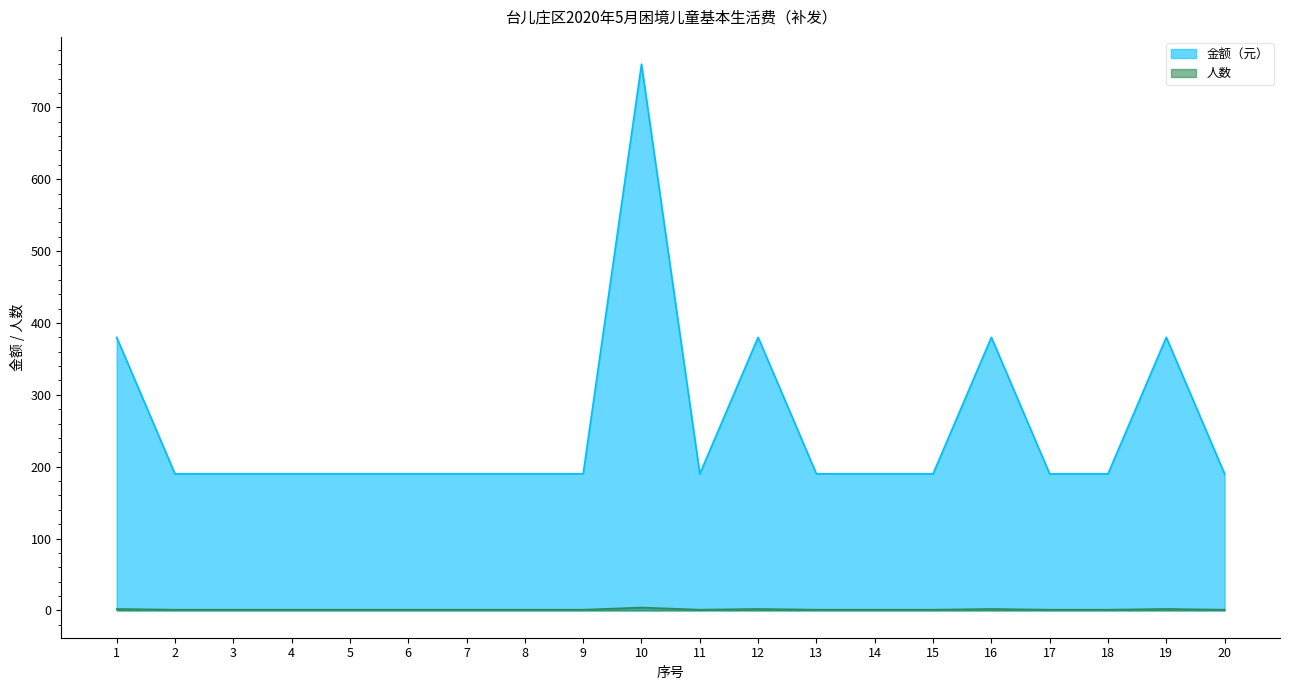

Reading left to right, what are all the values shown in this chart?

金额（元）: 380	190	190	190	190	190	190	190	190	760	190	380	190	190	190	380	190	190	380	190
人数: 2	1	1	1	1	1	1	1	1	4	1	2	1	1	1	2	1	1	2	1